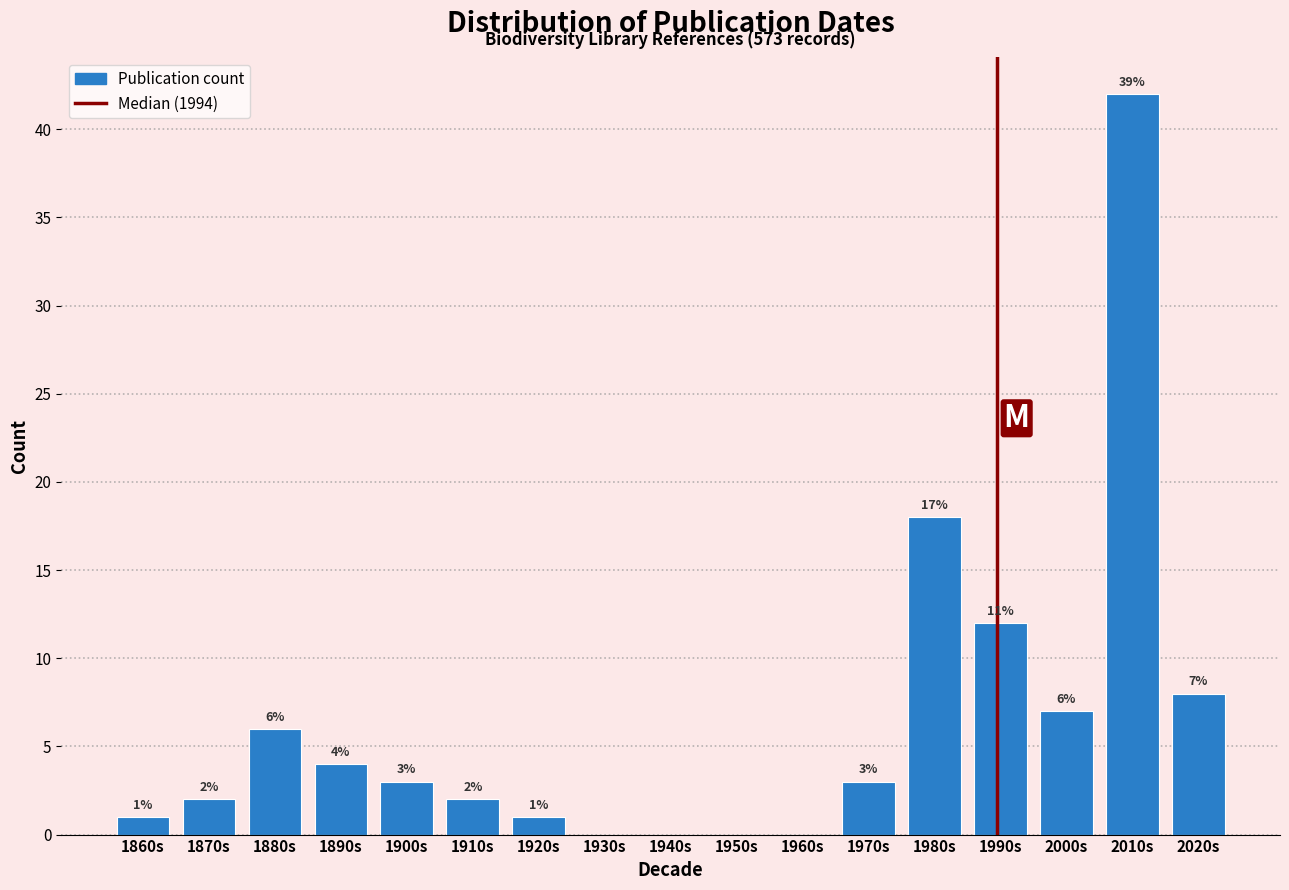

Reading left to right, transcribe all the data shown in this chart.

1860s=1	1870s=2	1880s=6	1890s=4	1900s=3	1910s=2	1920s=1	1930s=0	1940s=0	1950s=0	1960s=0	1970s=3	1980s=18	1990s=12	2000s=7	2010s=42	2020s=8